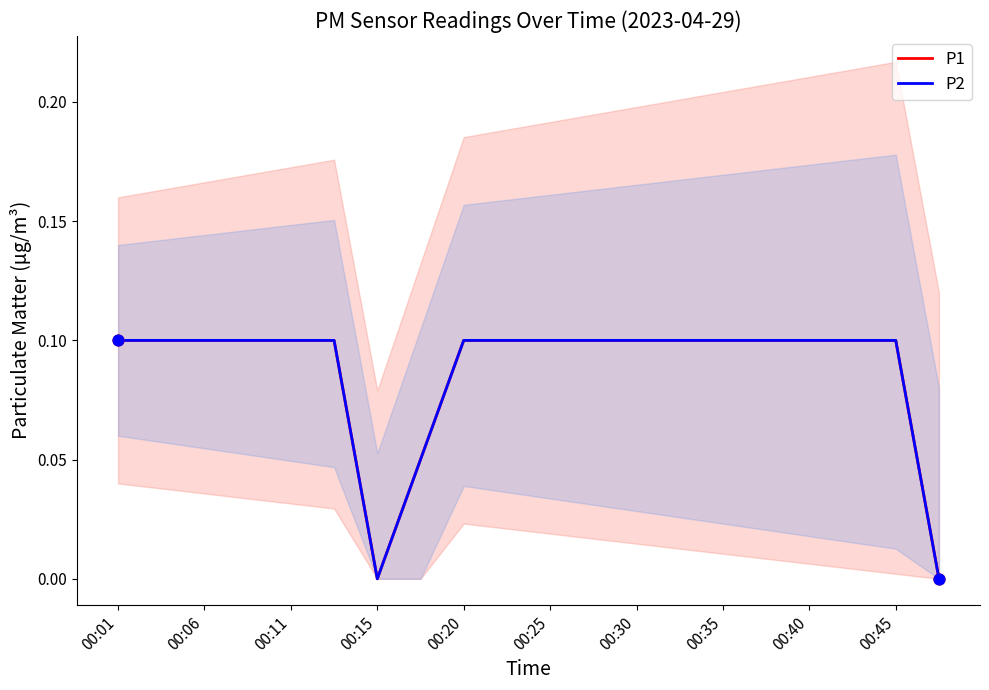

Which series has the largest total across all categories?

P1